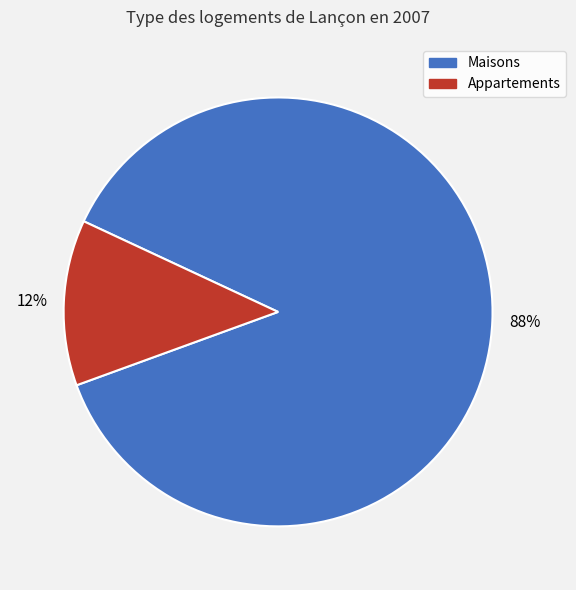

To the nearest percent, what is the average slice percentage?

50%